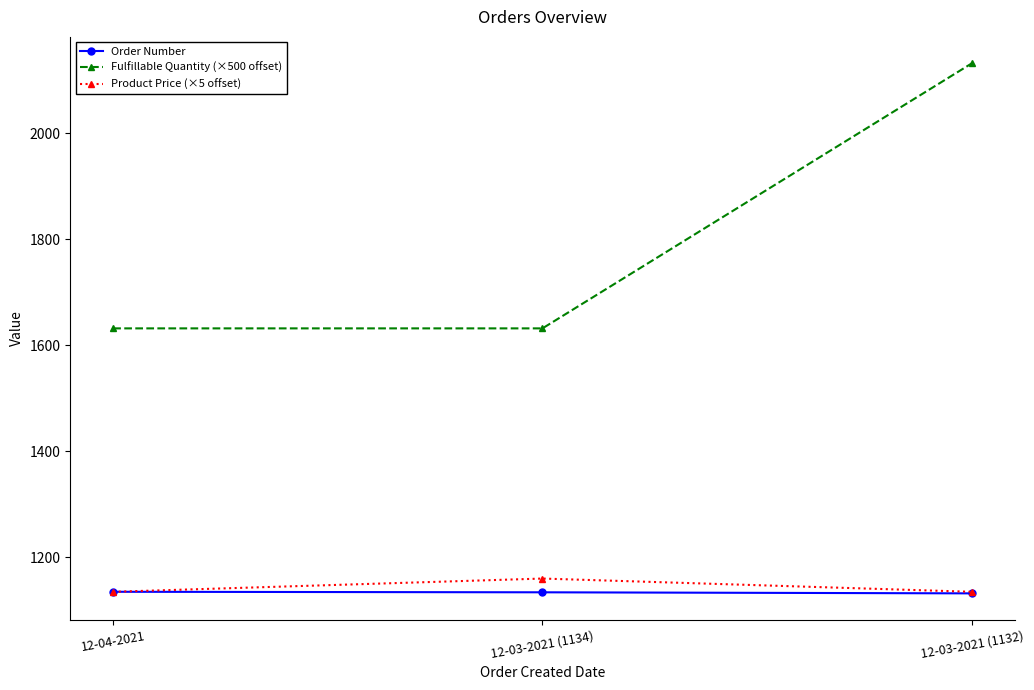

What is the difference between the maximum and minimum values in the Order Number series?

3.0